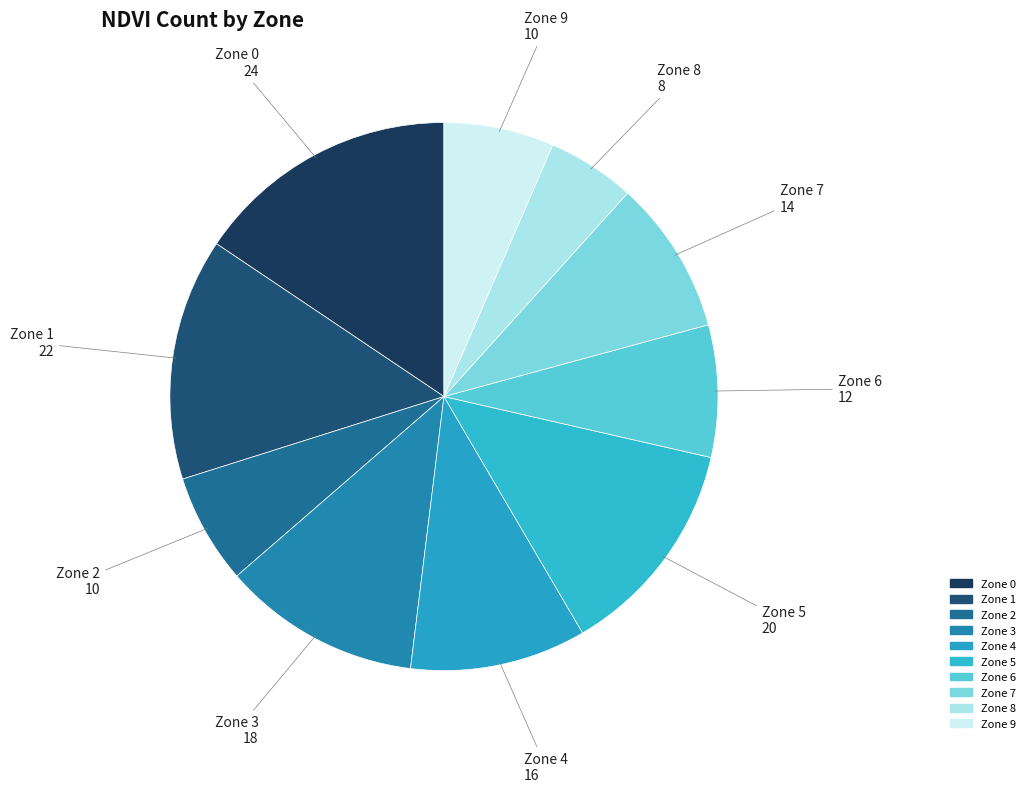

Between Zone 6 and Zone 2, which is larger?

Zone 6